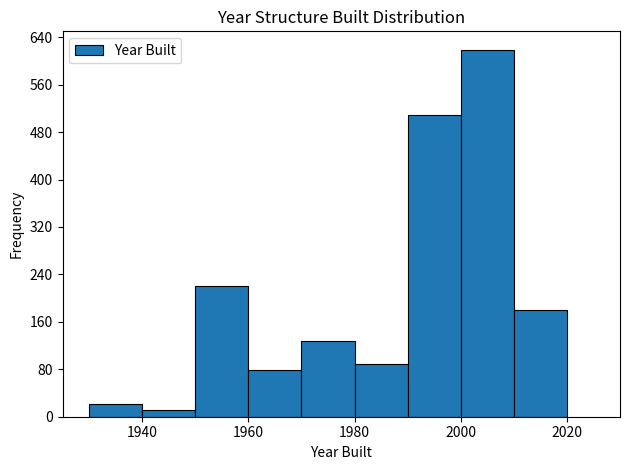

How tall is the bar that spans 1960 to 1970 on the x-axis? The values are not printed on the chart, so give them approximately, as read against the axis.

80